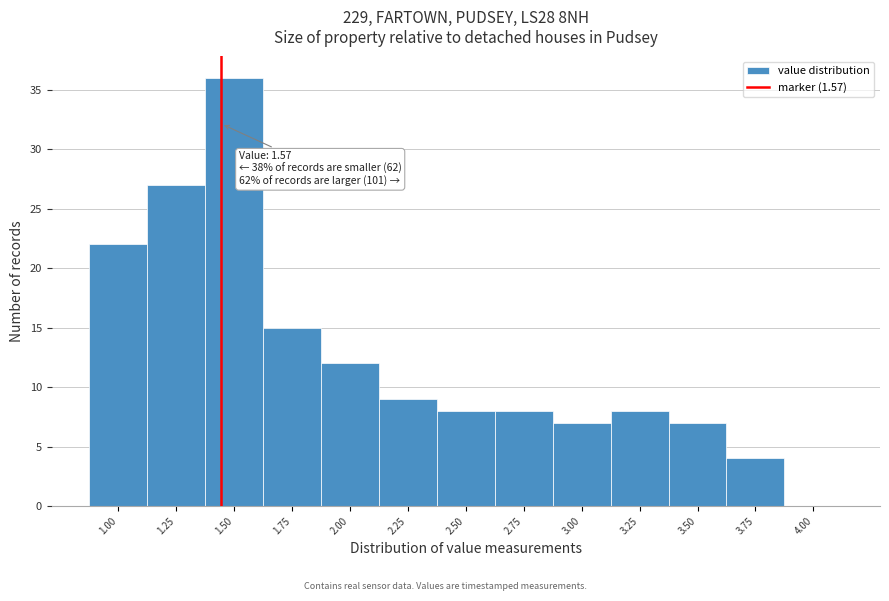

Reading left to right, extract all data points from this chart.

1.00=22	1.25=27	1.50=36	1.75=15	2.00=12	2.25=9	2.50=8	2.75=8	3.00=7	3.25=8	3.50=7	3.75=4	4.00=0